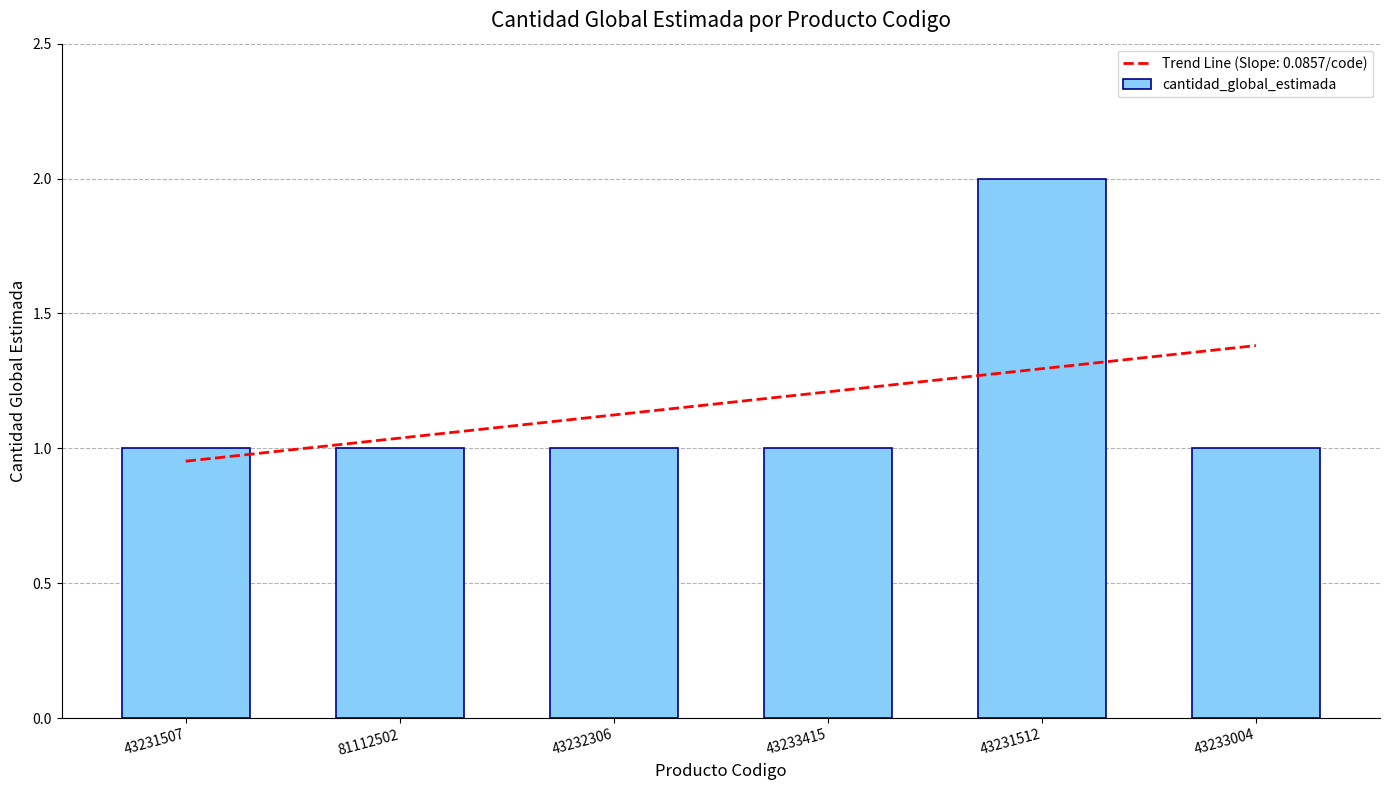

What is the sum of the values at 43231512 and 43233004?

3